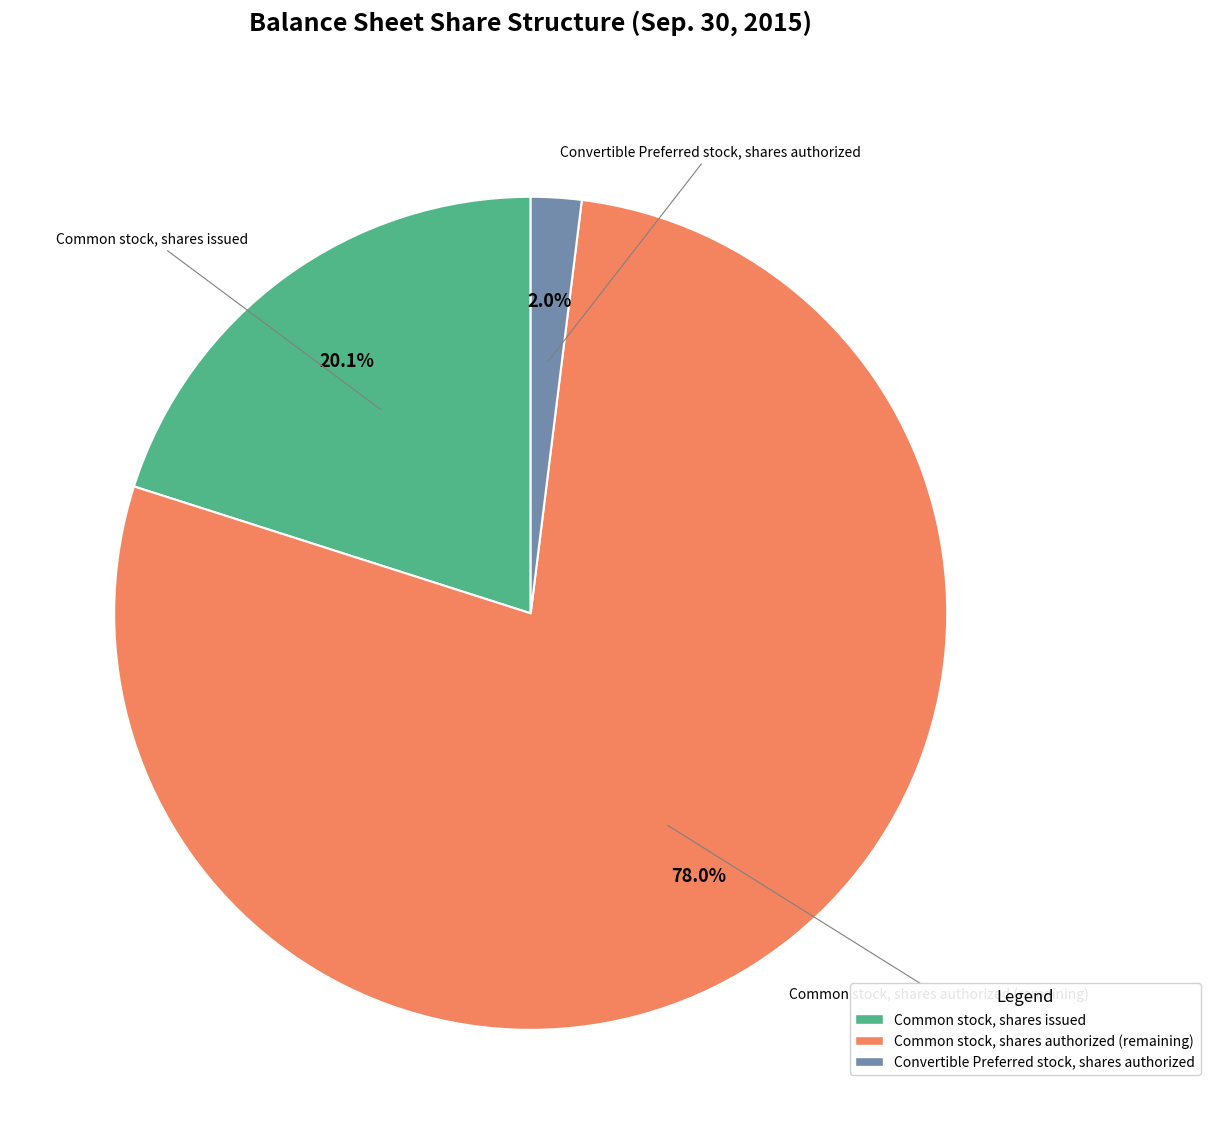

To the nearest percent, what portion does Common stock, shares authorized represent?

78%